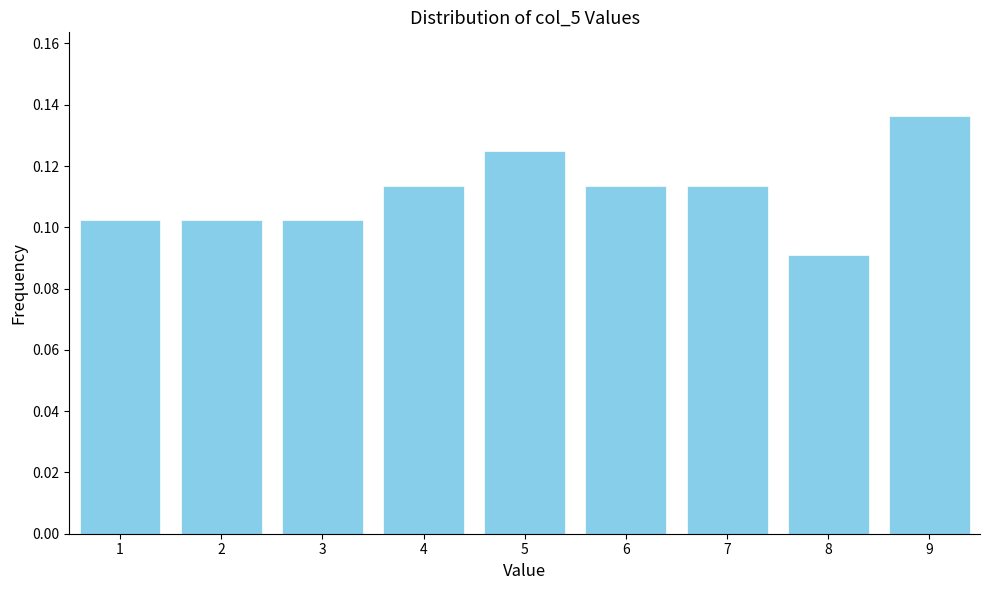

Which label corresponds to the smallest value in the chart?

8